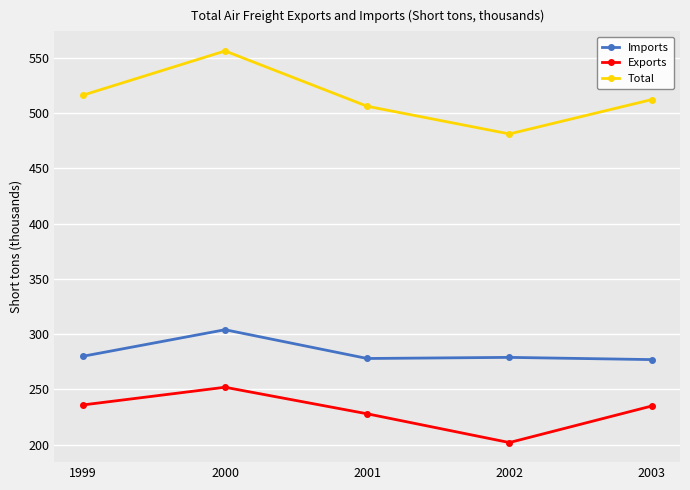

Where is the first local maximum for Exports?

2000